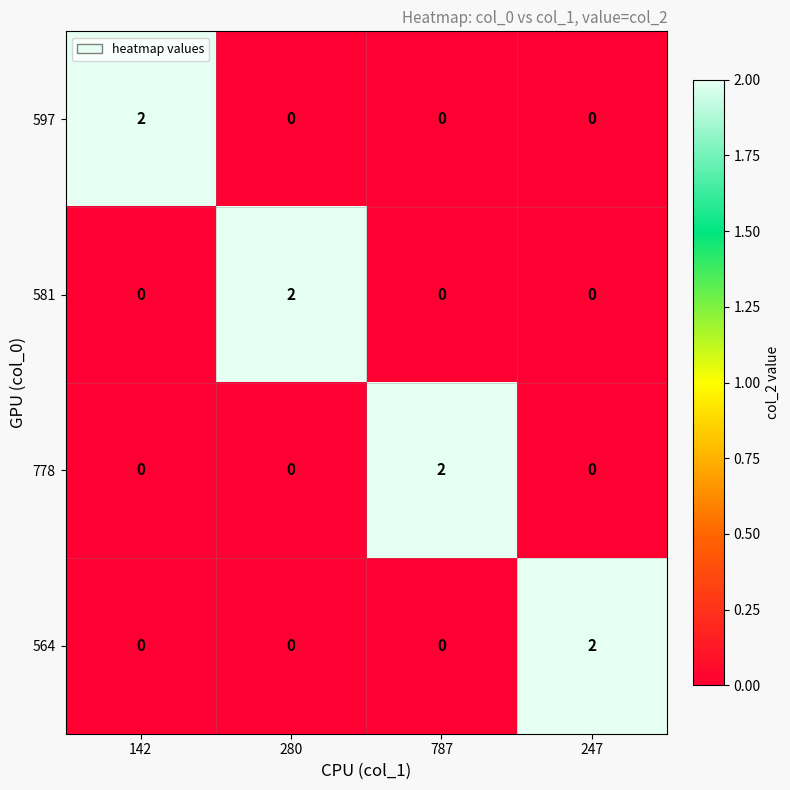

How many values in 778 are above zero?

1